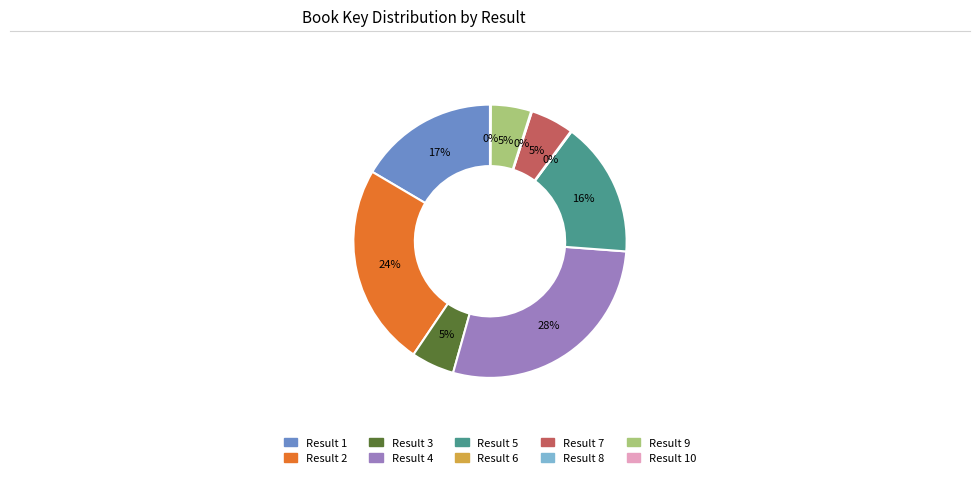

Does any single category account for the majority?

No